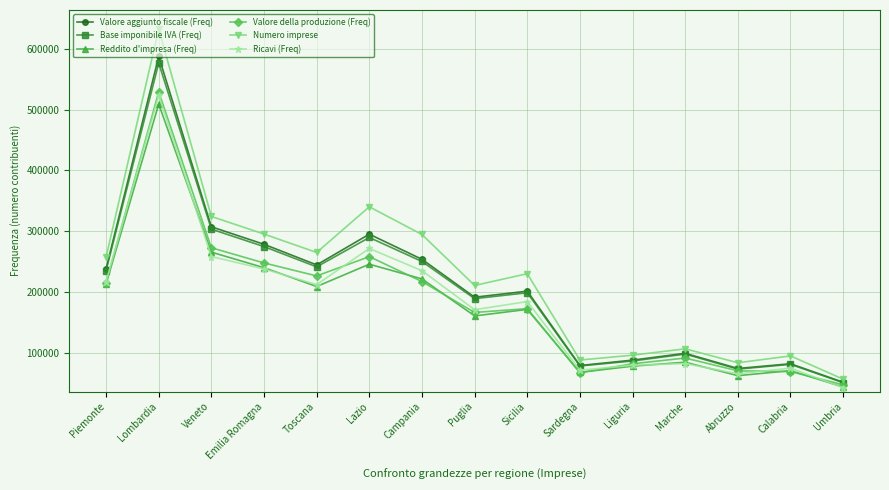

True or false: Valore aggiunto fiscale (Freq) has more than 2 interior local peaks.

True